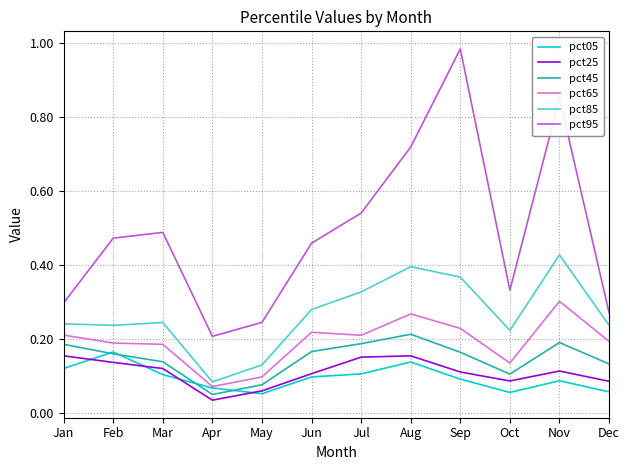

What is the total value across all series at Nov?

2.0